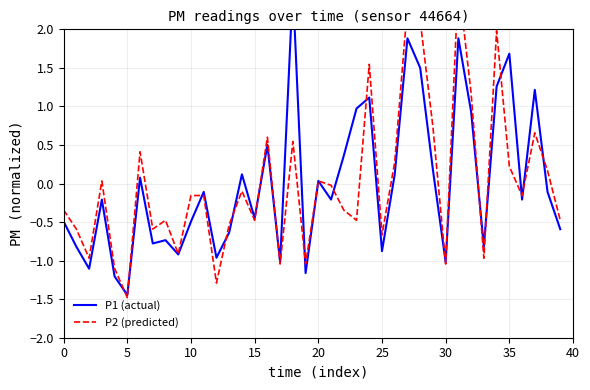

After their last crossing, which series has the higher values: P2 or P1?

P2